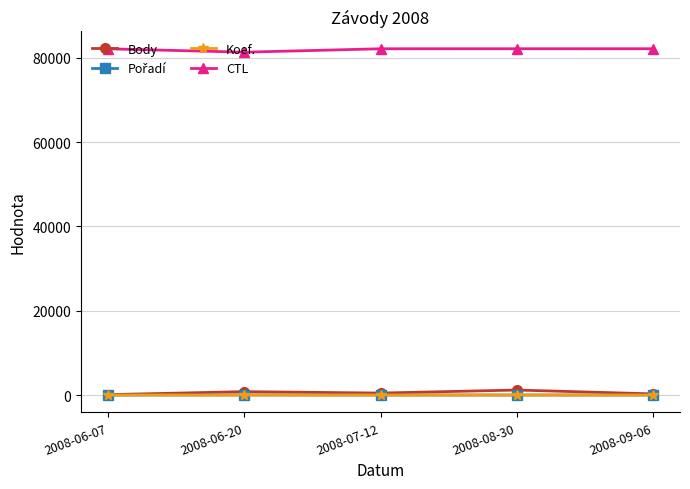

True or false: Body and CTL cross at least once.

False